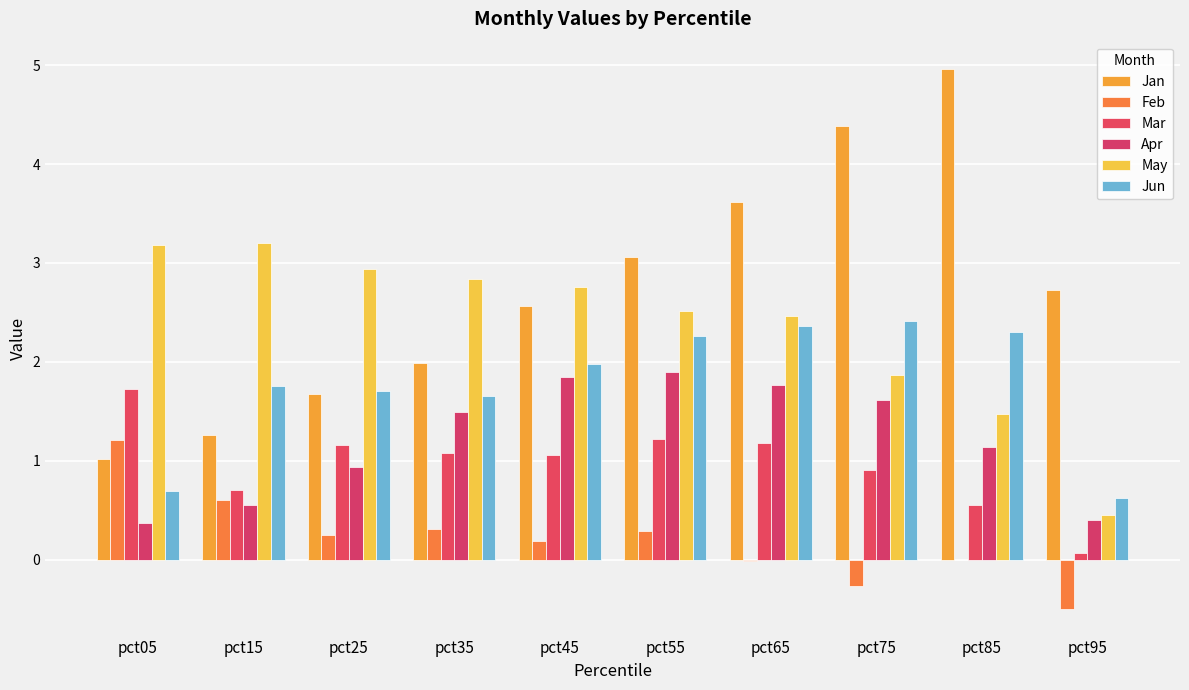

What is the sum of the Mar values at pct85 and pct75?

1.5